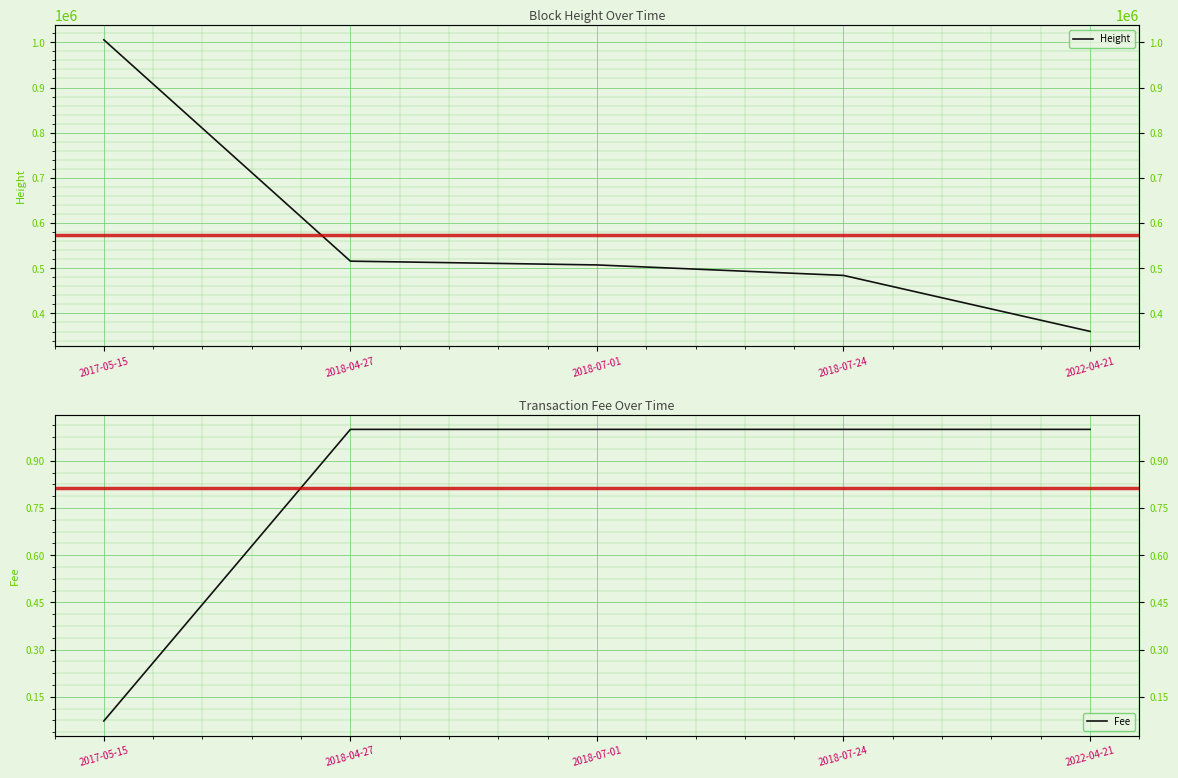

Reading right to left, what are all the values shown in this chart?

Height: 2022-04-21=360310.0	2018-07-24=484189.0	2018-07-01=507364.0	2018-04-27=515725.0	2017-05-15=1005560.0
Fee: 2022-04-21=1.0	2018-07-24=1.0	2018-07-01=1.0	2018-04-27=1.0	2017-05-15=0.1